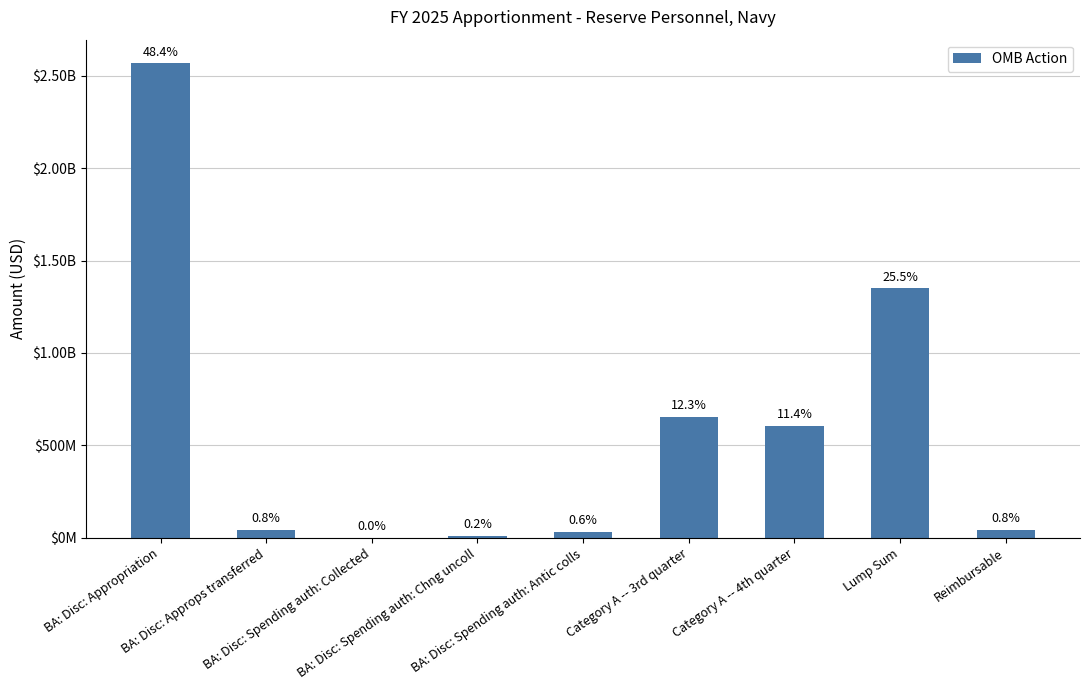

Which category has the lowest value across all series?

BA: Disc: Spending auth: Collected